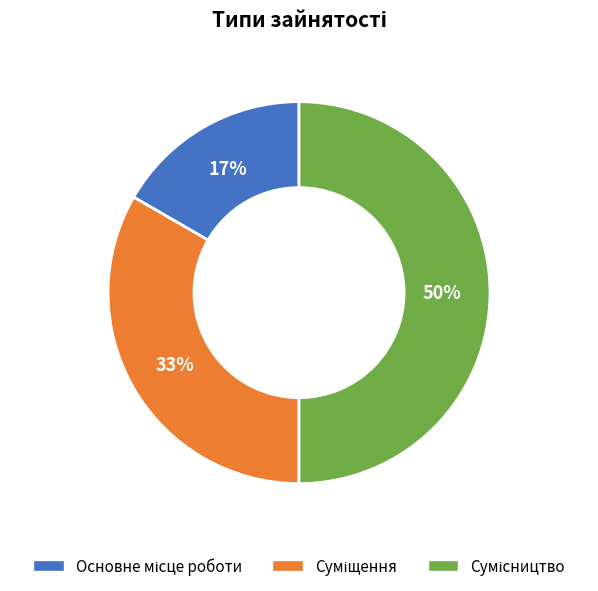

To the nearest percent, what is the difference between the largest and smallest slice percentages?

33%